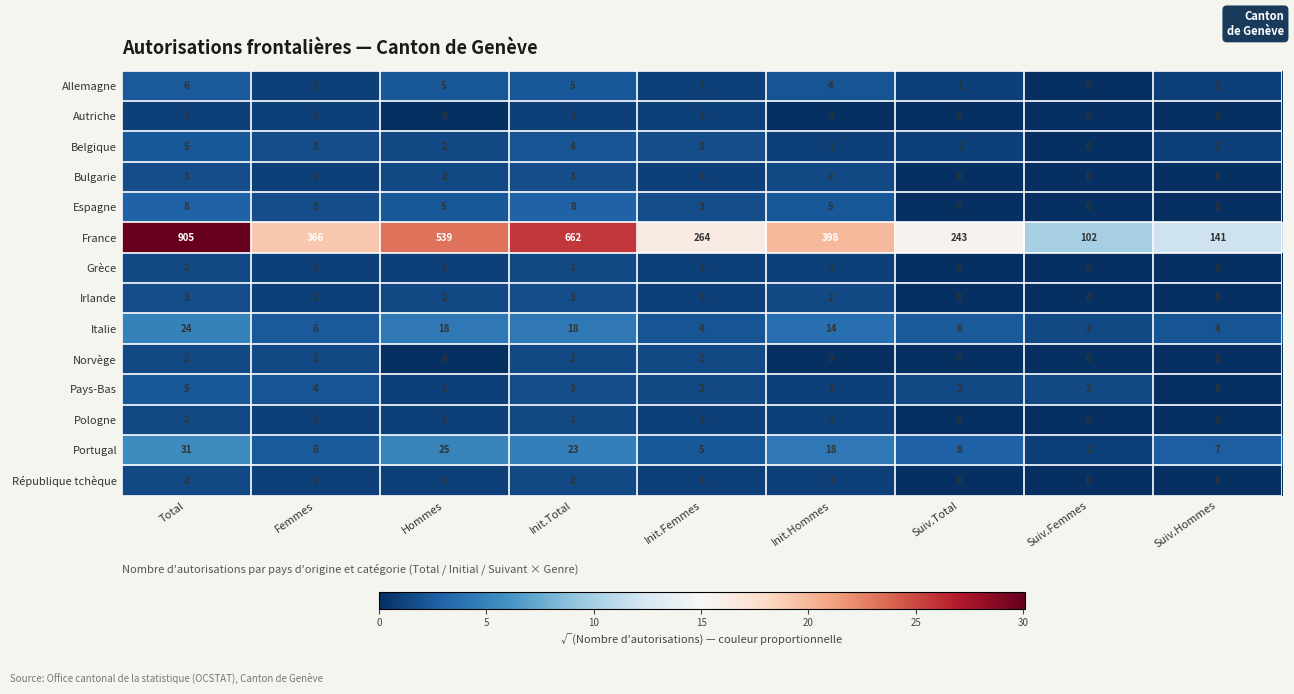

What is the total value across all series at Total?

999